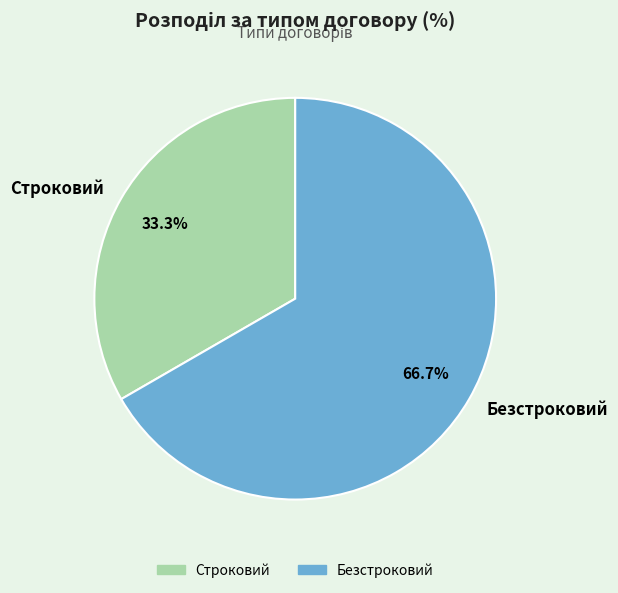

Which has a higher value, Безстроковий or Строковий?

Безстроковий